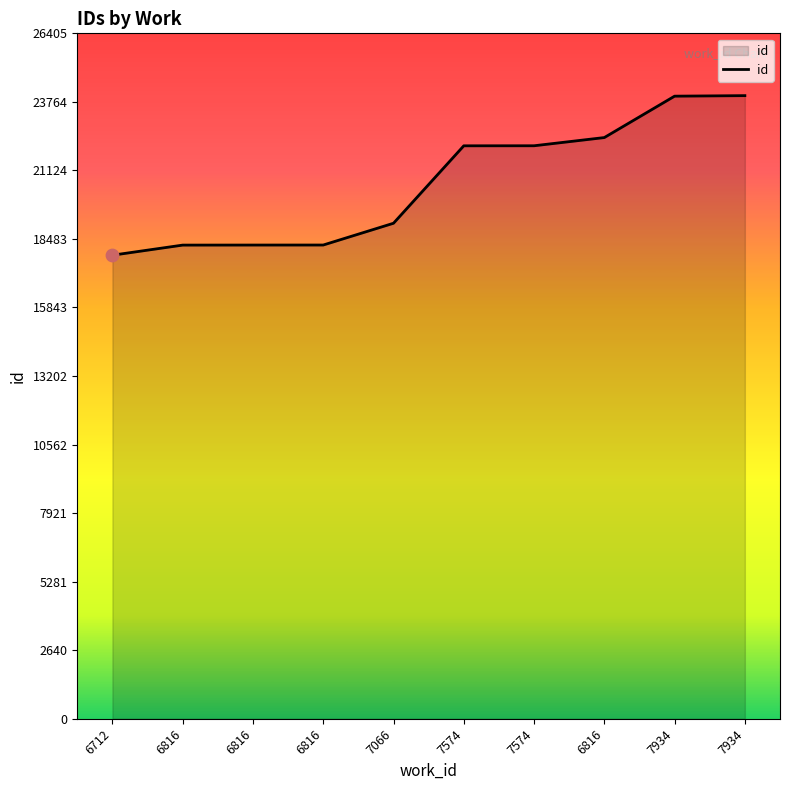

How many lines are shown in the chart?

1